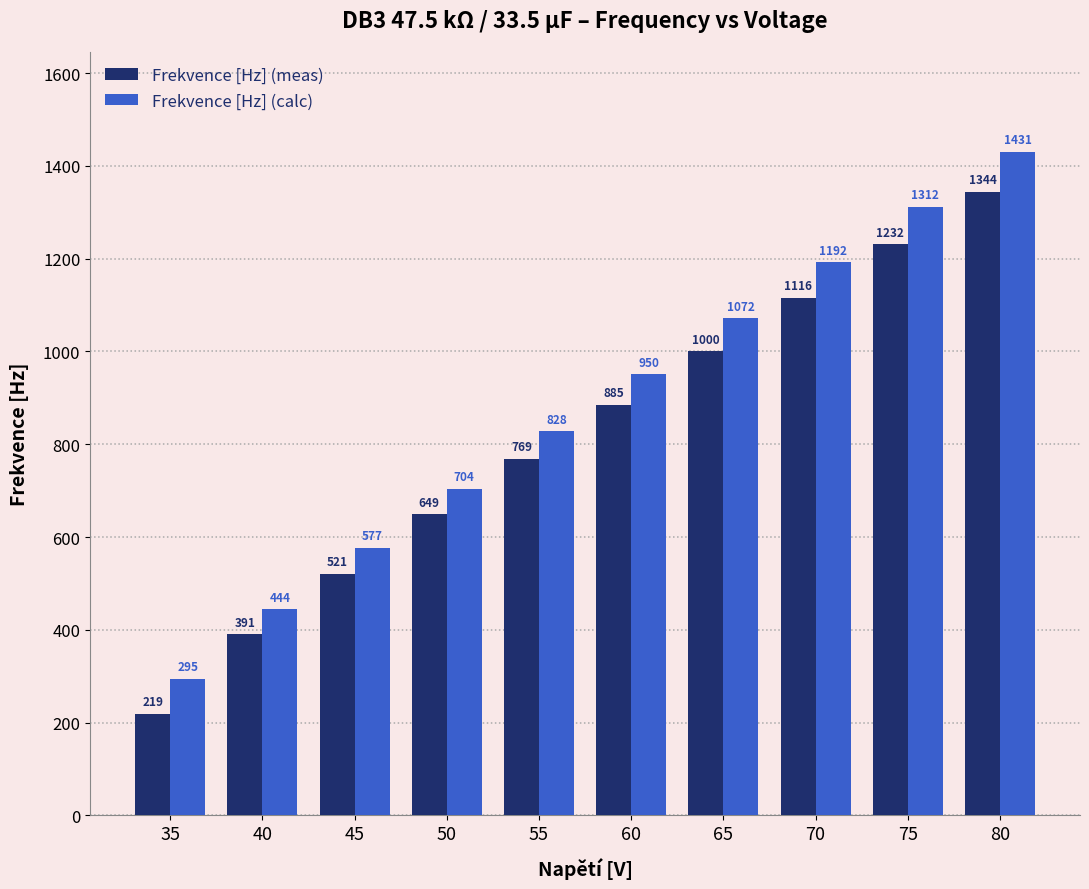

What is the spread (max minus min) of values at 65?

71.6